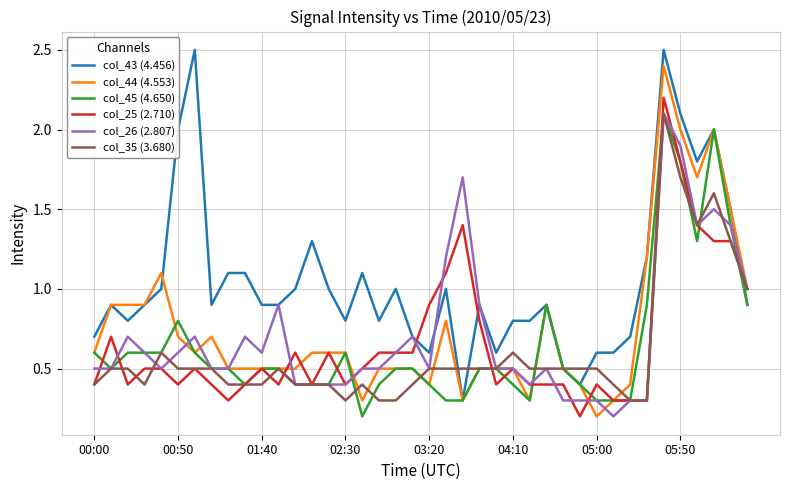

What is the lowest value of the col_45 (4.650) series?

0.2